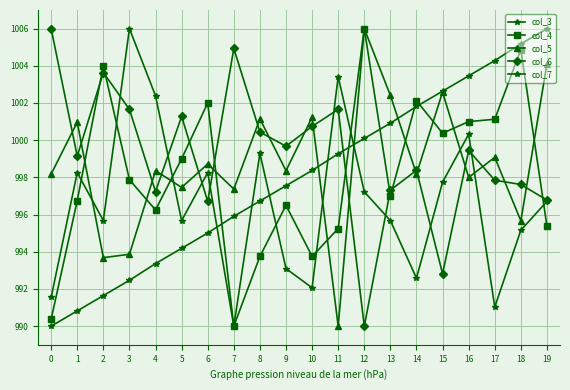

Does the chart have visible grid lines?

Yes